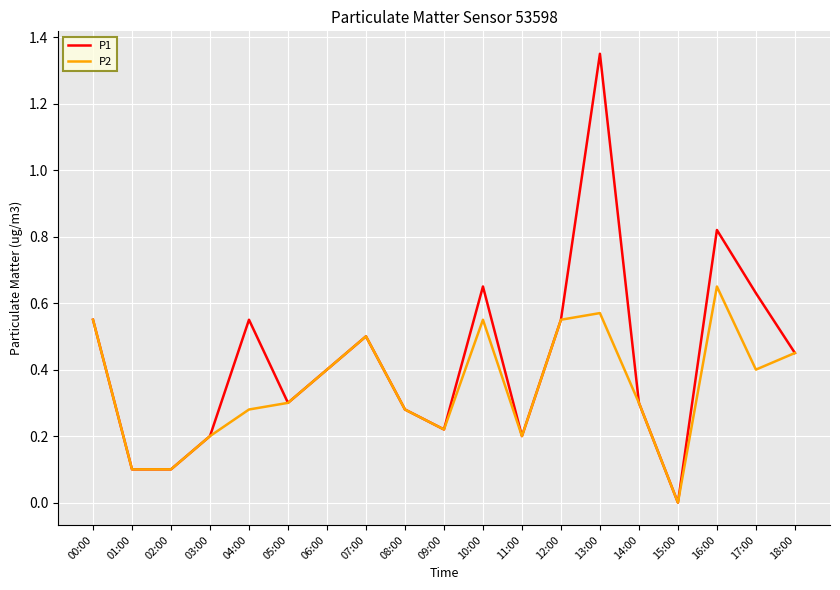

Which series has the largest range (max minus min)?

P1